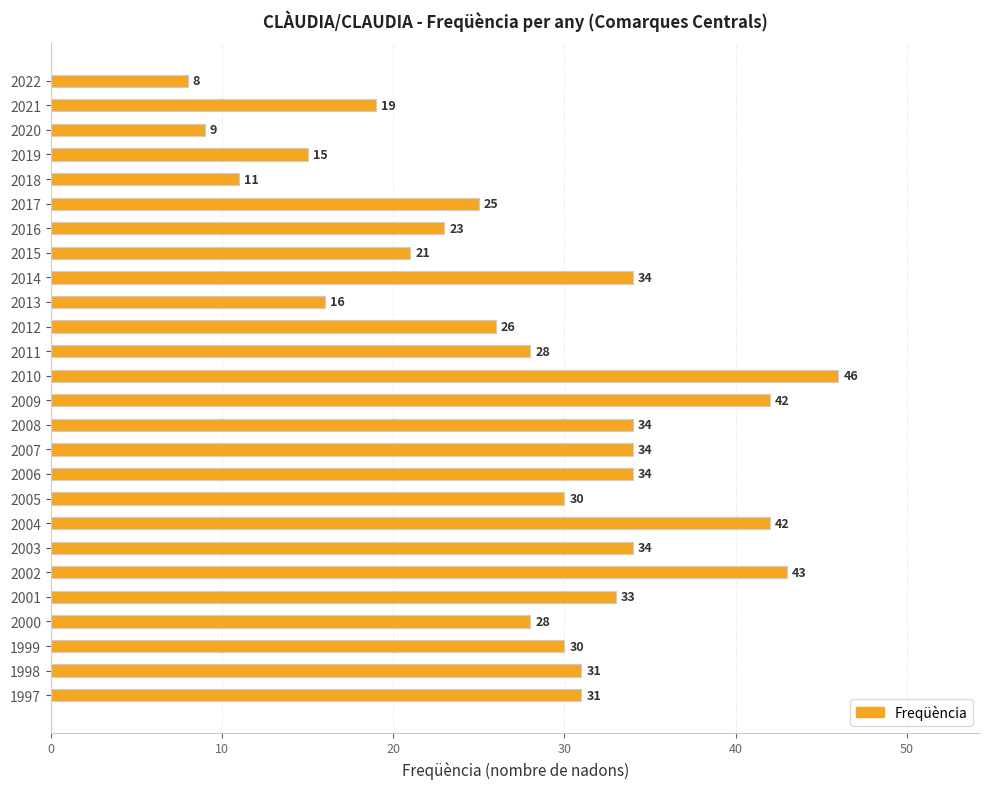

Which category has the highest value across all series?

2010